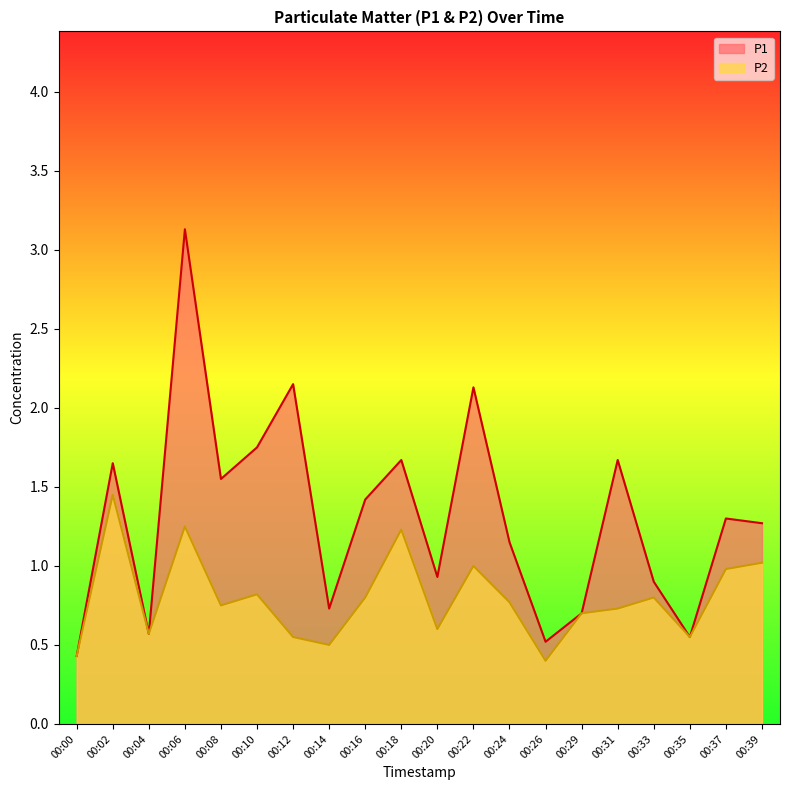

What is the sum of the P2 values at 00:12 and 00:39?

1.6